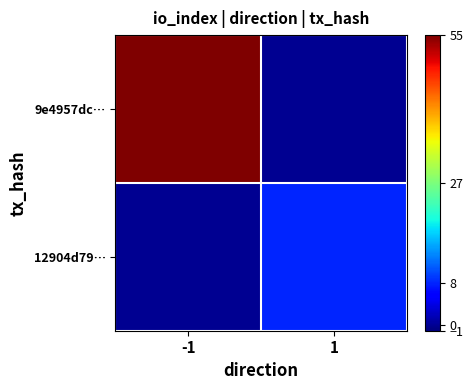

Reading left to right, list all the values displayed in this chart.

9e4957dc…: -1=55	1=0
12904d79…: -1=0	1=8